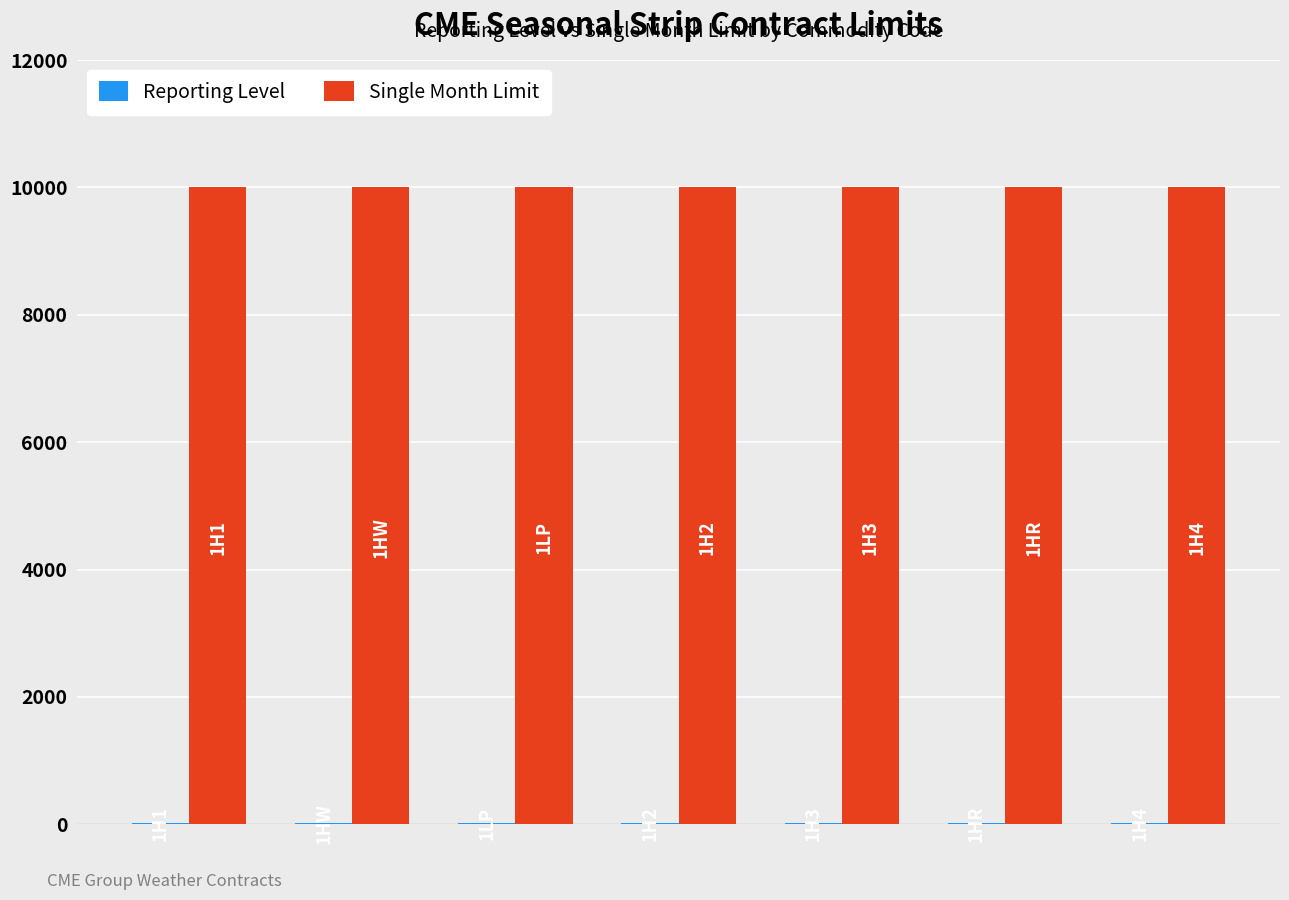

What is the sum of all Single Month Limit values?

70000